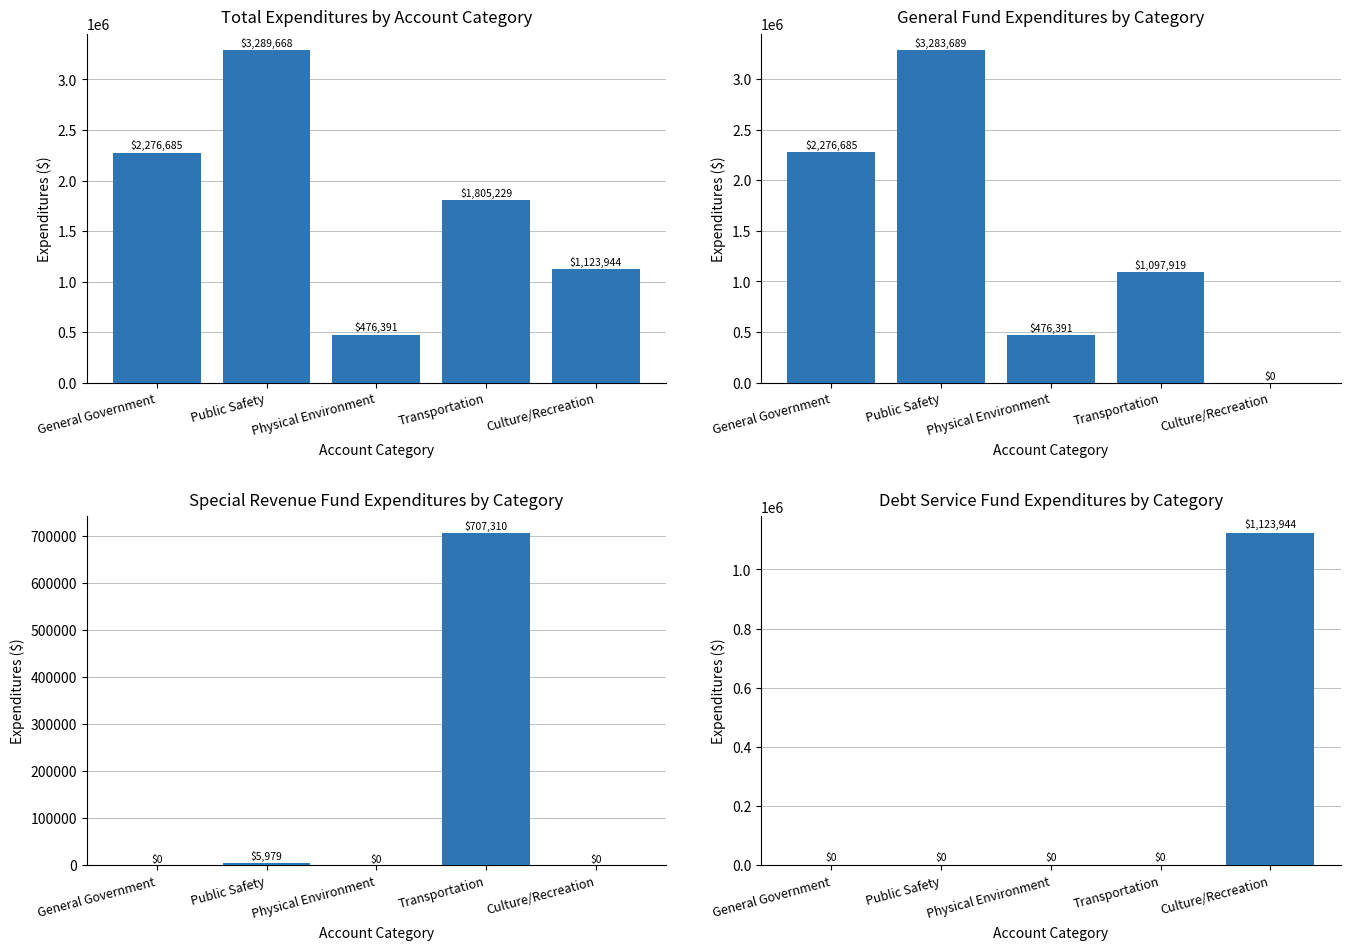

List the labels in order of Special Revenue value, largest first.

Transportation, Public Safety, General Government, Physical Environment, Culture/Recreation